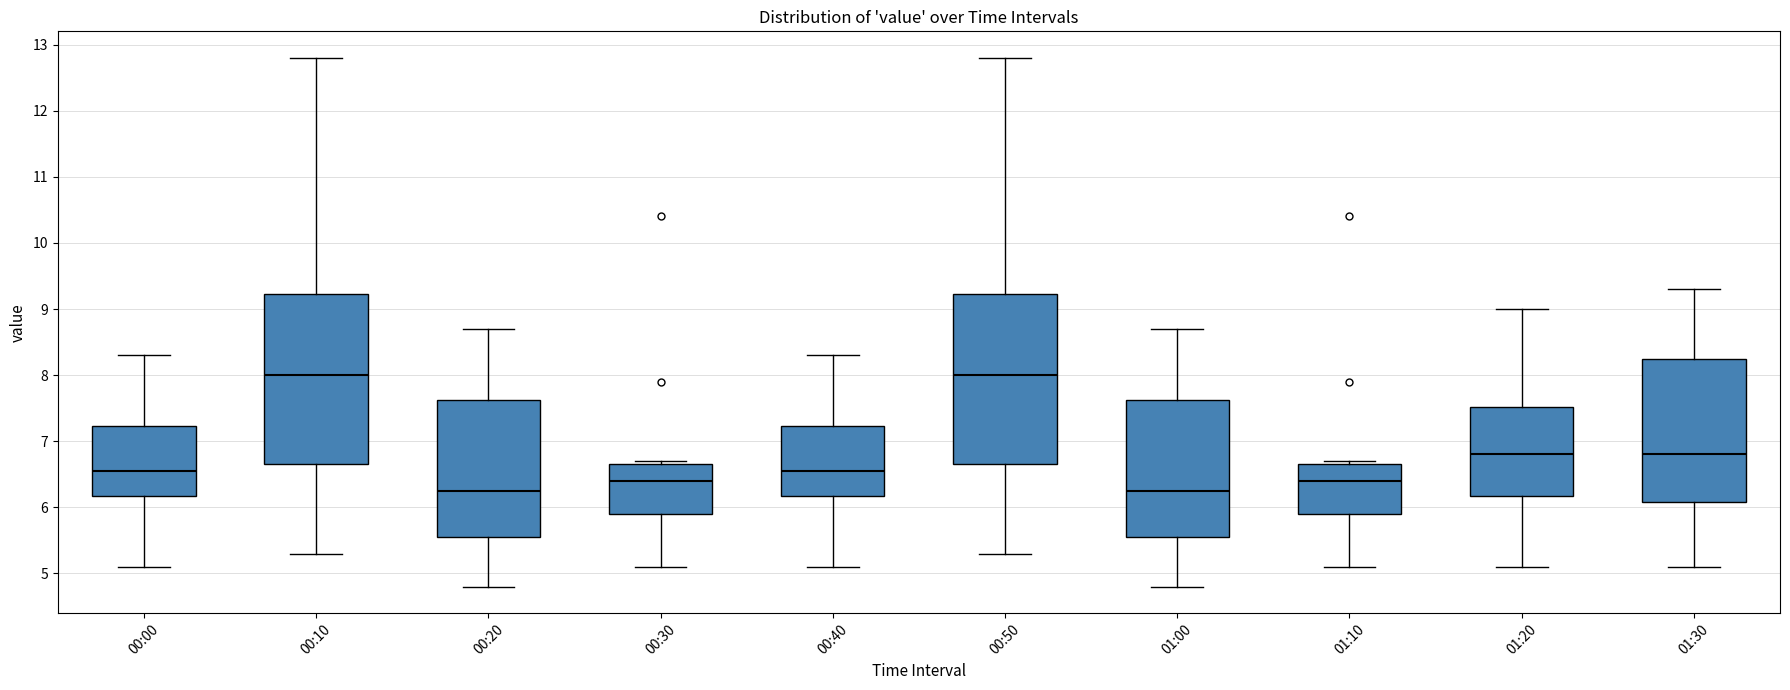

Reading left to right, transcribe this box plot: for each box, give where its median line is, the range the box spans, and where its two whiskers end, as read against the y-axis. The values are not printed on the chart, so give them approximately, as read against the axis.

00:00: median 6.6, box 6.2 to 7.2, whiskers 5.1 to 8.3
00:10: median 8.0, box 6.7 to 9.2, whiskers 5.3 to 12.8
00:20: median 6.3, box 5.6 to 7.6, whiskers 4.8 to 8.7
00:30: median 6.4, box 5.9 to 6.7, whiskers 5.1 to 6.7 (just above the box's upper edge)
00:40: median 6.6, box 6.2 to 7.2, whiskers 5.1 to 8.3
00:50: median 8.0, box 6.7 to 9.2, whiskers 5.3 to 12.8
01:00: median 6.3, box 5.6 to 7.6, whiskers 4.8 to 8.7
01:10: median 6.4, box 5.9 to 6.7, whiskers 5.1 to 6.7 (just above the box's upper edge)
01:20: median 6.8, box 6.2 to 7.5, whiskers 5.1 to 9.0
01:30: median 6.8, box 6.1 to 8.3, whiskers 5.1 to 9.3